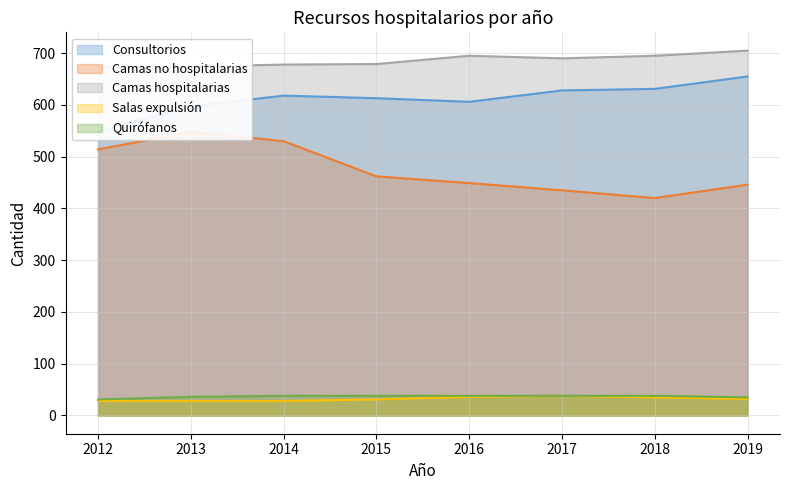

What are all the series names shown in the legend?

Consultorios, Camas no hospitalarias, Camas hospitalarias, Salas expulsión, Quirófanos